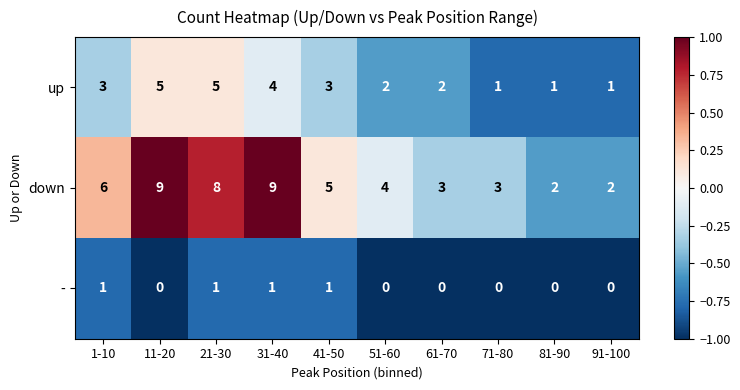

Is it true that down equals 6 at 1-10?

True